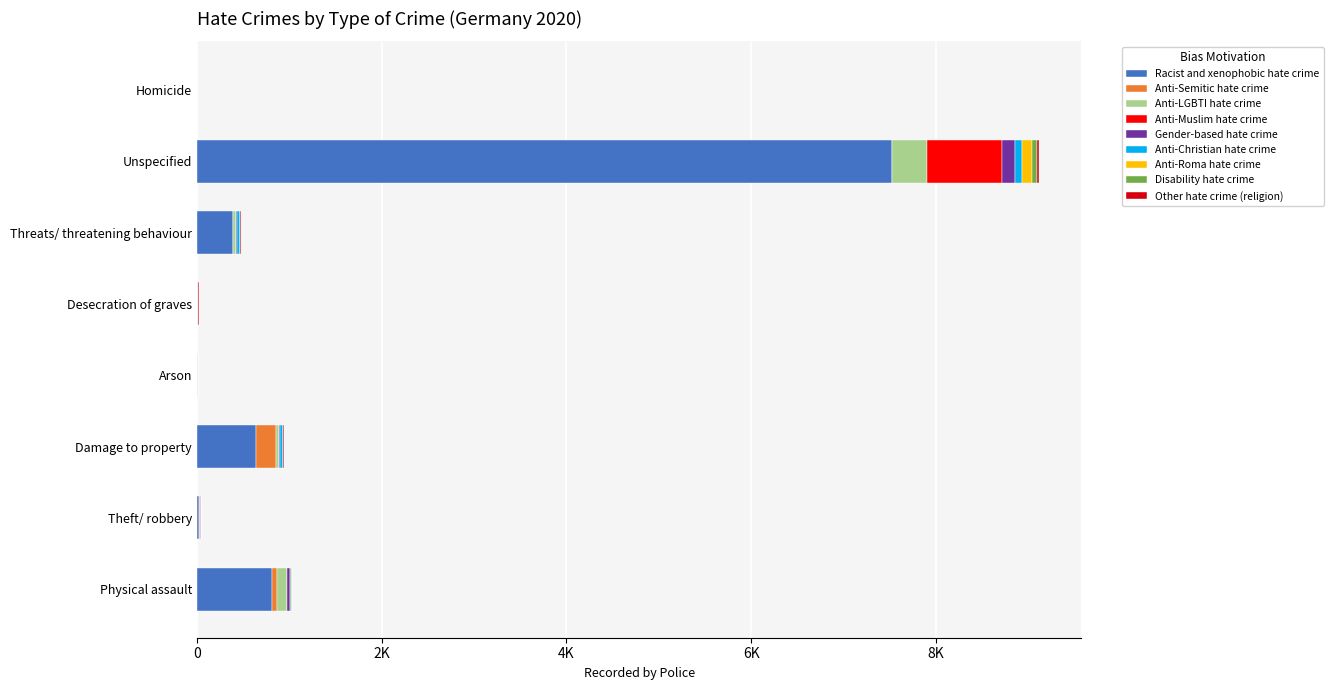

What is the label of the 1st bar from the right?

Homicide